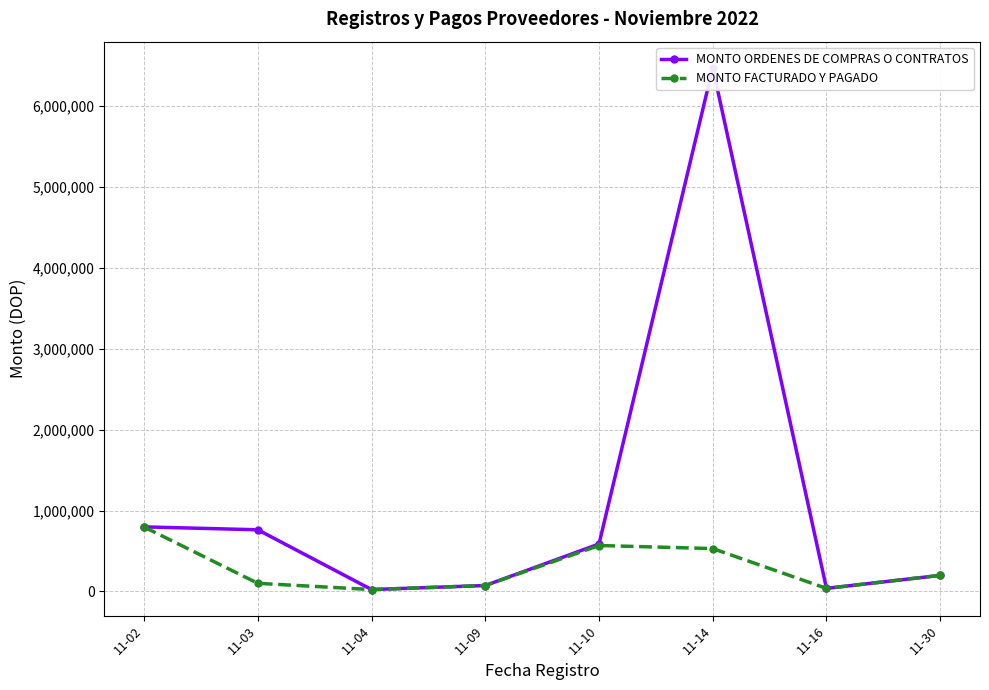

Read the MONTO ORDENES DE COMPRAS O CONTRATOS value at 11-10.

586574.0